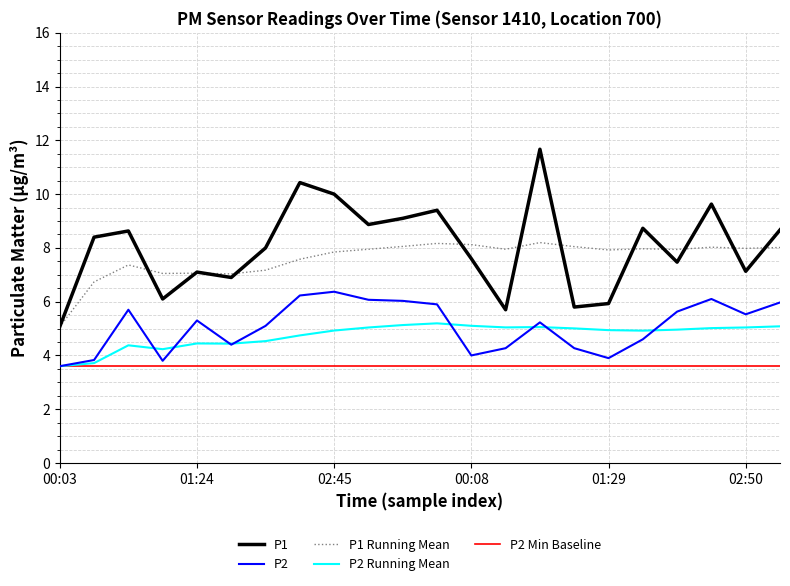

What is the maximum value for P2?

6.4